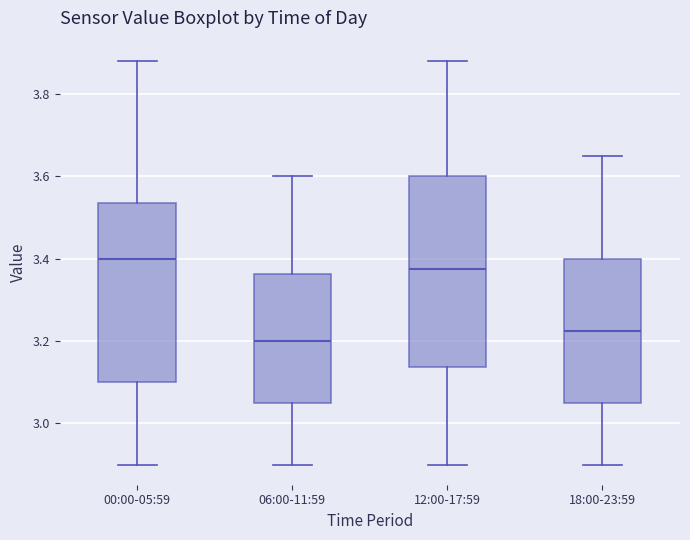

Reading left to right, read every box against the y-axis: the position of its median line, the range the box covers, and the ends of its whiskers. The values are not printed on the chart, so give them approximately, as read against the axis.

00:00-05:59: median 3.40, box 3.10 to 3.54, whiskers 2.90 to 3.88
06:00-11:59: median 3.20, box 3.06 to 3.36, whiskers 2.90 to 3.60
12:00-17:59: median 3.38, box 3.14 to 3.60, whiskers 2.90 to 3.88
18:00-23:59: median 3.22, box 3.06 to 3.40, whiskers 2.90 to 3.66